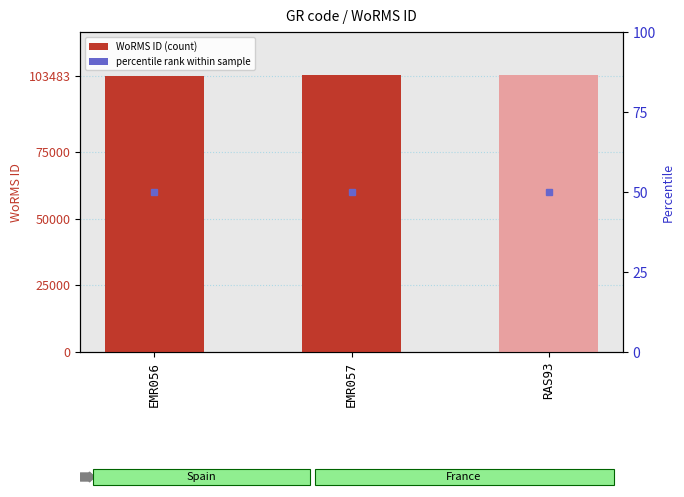

Rank the categories by value from highest to lowest.

EMR057, RAS93, EMR056